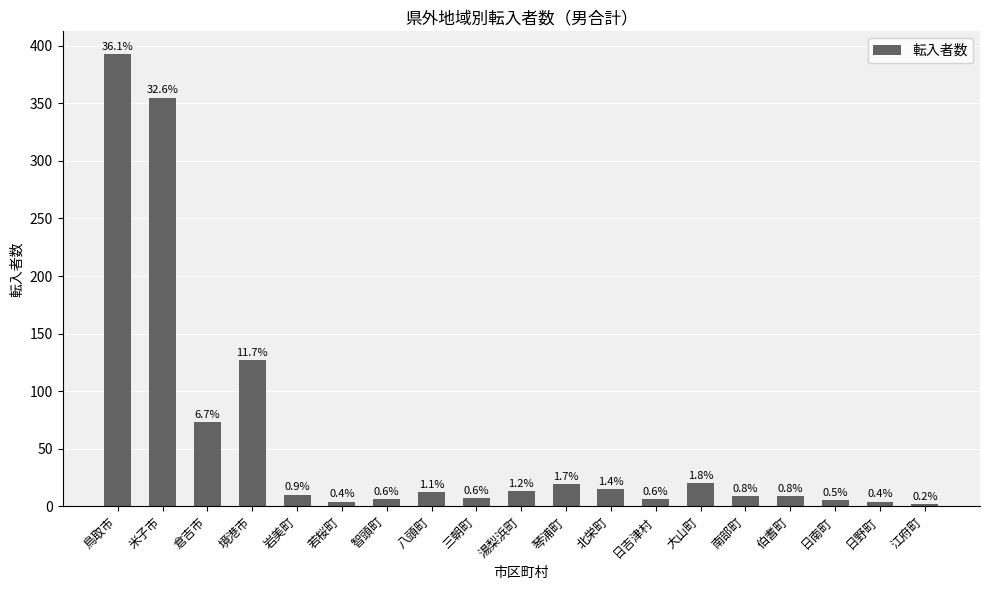

At which category does the chart reach its minimum across all series?

江府町